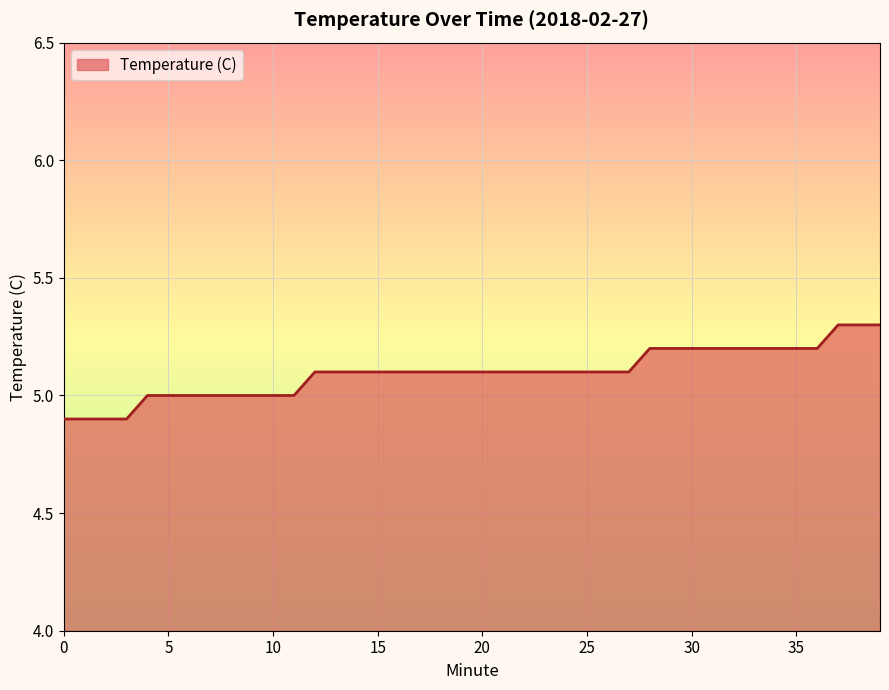

What is the greatest value displayed?

5.3